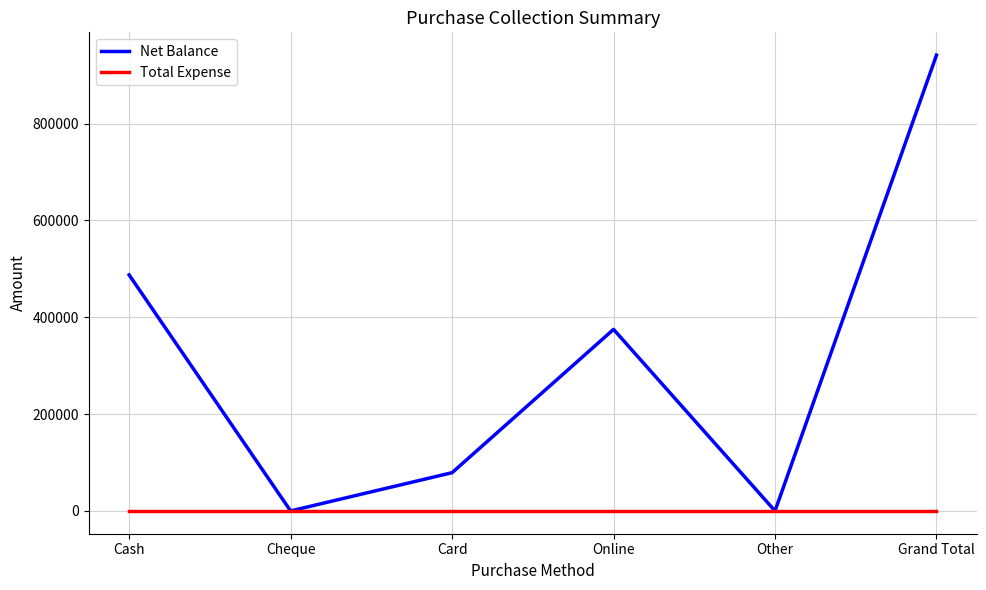

What is the difference between the Net Balance values at Grand Total and Cheque?

941500